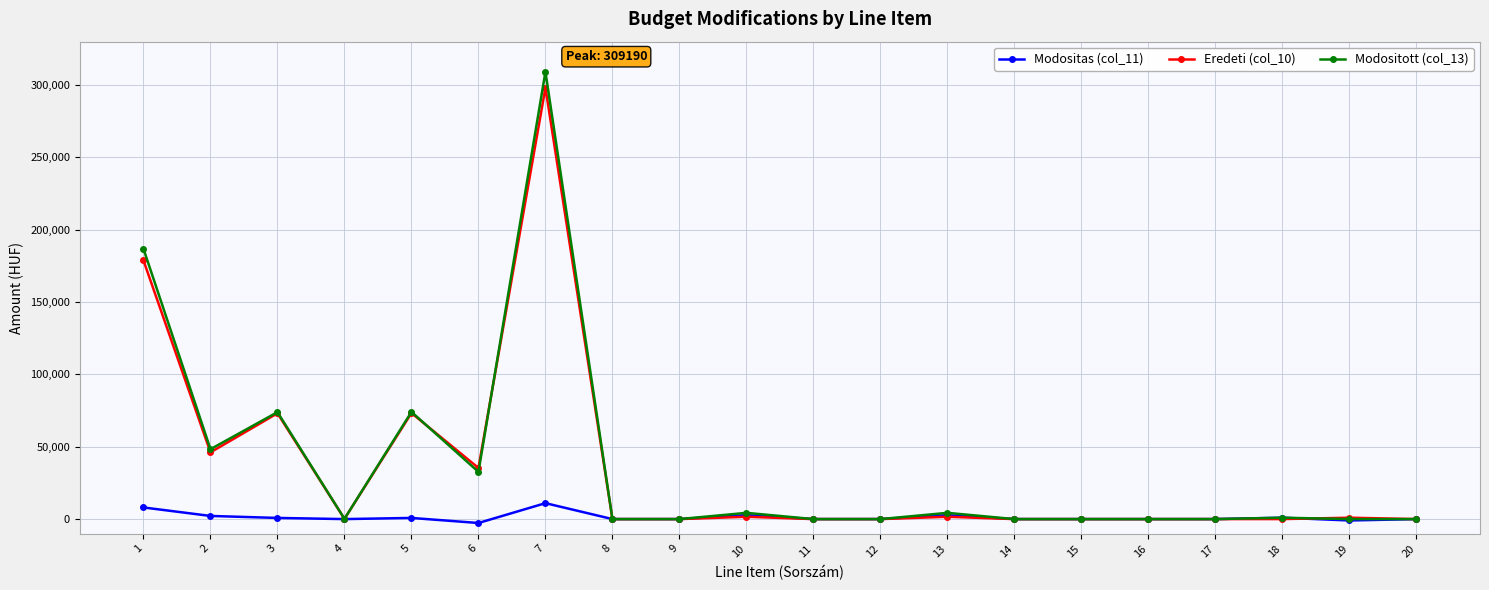

Between 7 and 11, which series saw the biggest shift?

Modositott (col_13)